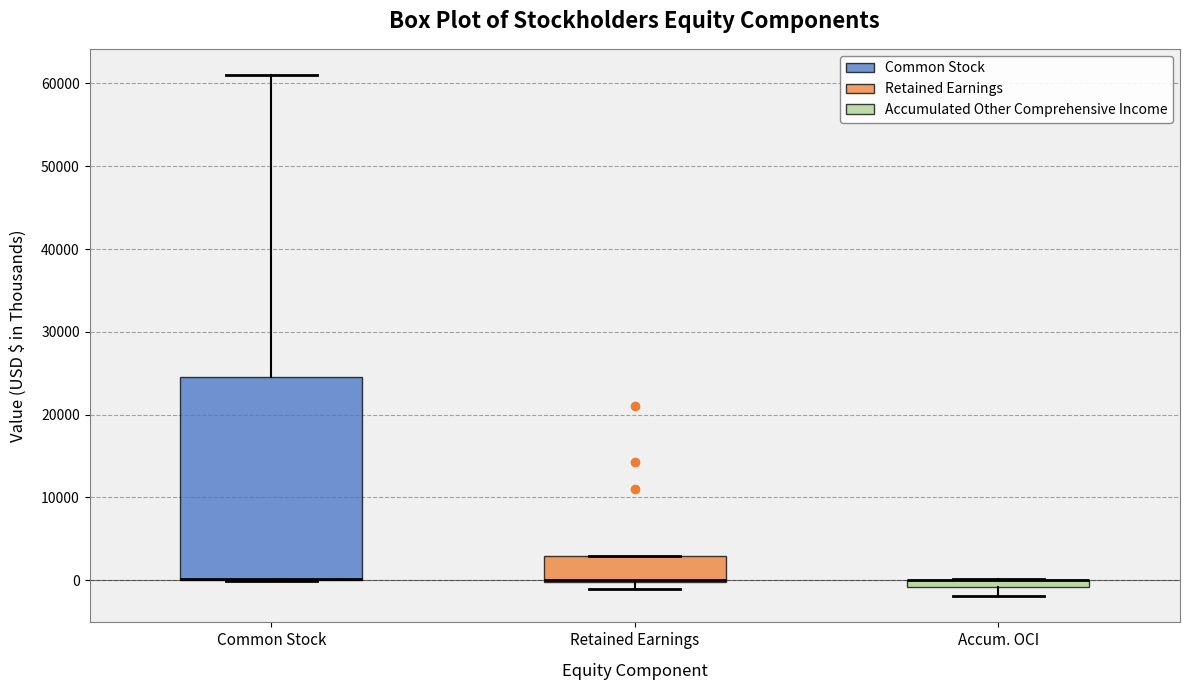

Where is the upper edge of the box for Common Stock on the y-axis? The values are not printed on the chart, so give them approximately, as read against the axis.

25000